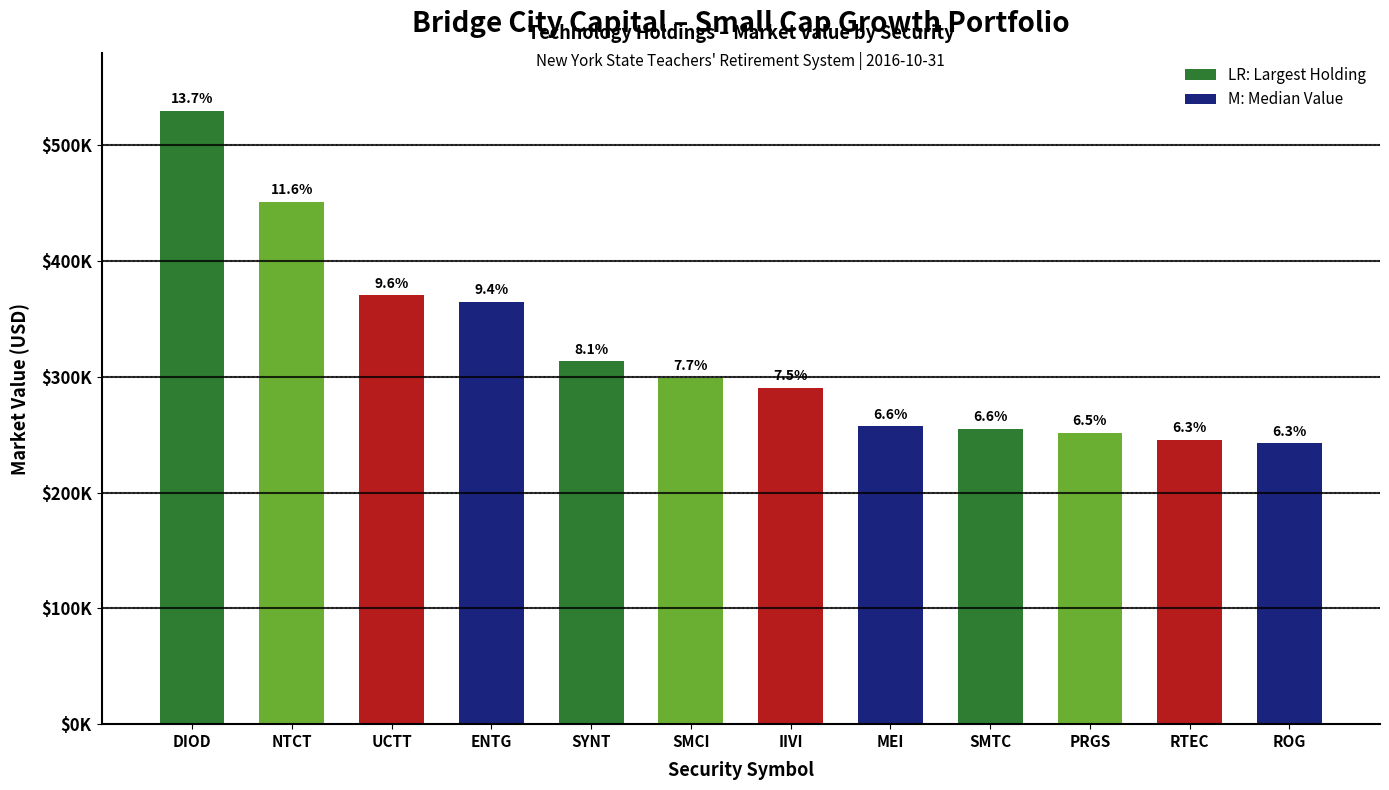

Approximately how many times larger is the value at PRGS compared to ROG?

1.0